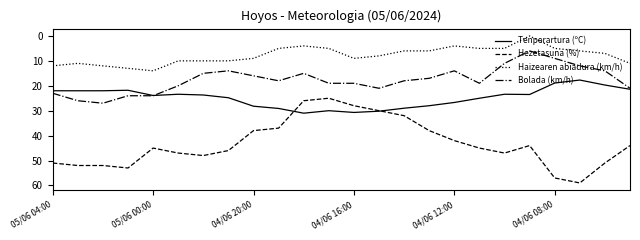

What are all the series names shown in the legend?

Tenperartura (ºC), Hezetasuna (%), Haizearen abiadura (km/h), Bolada (km/h)